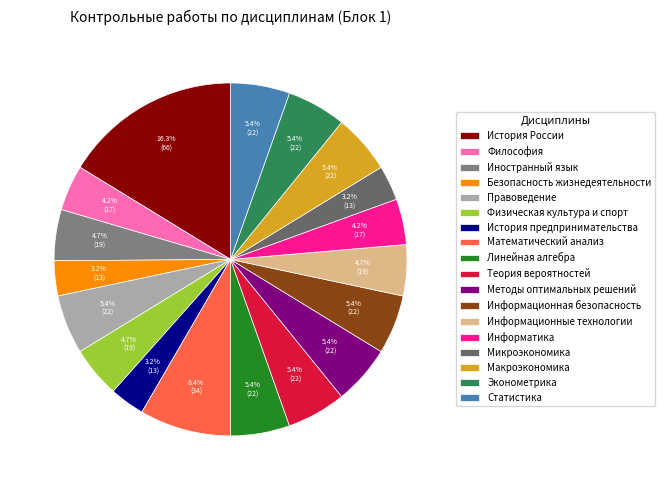

To the nearest percent, what is the difference between the История предпринимательства and Эконометрика slice percentages?

2%